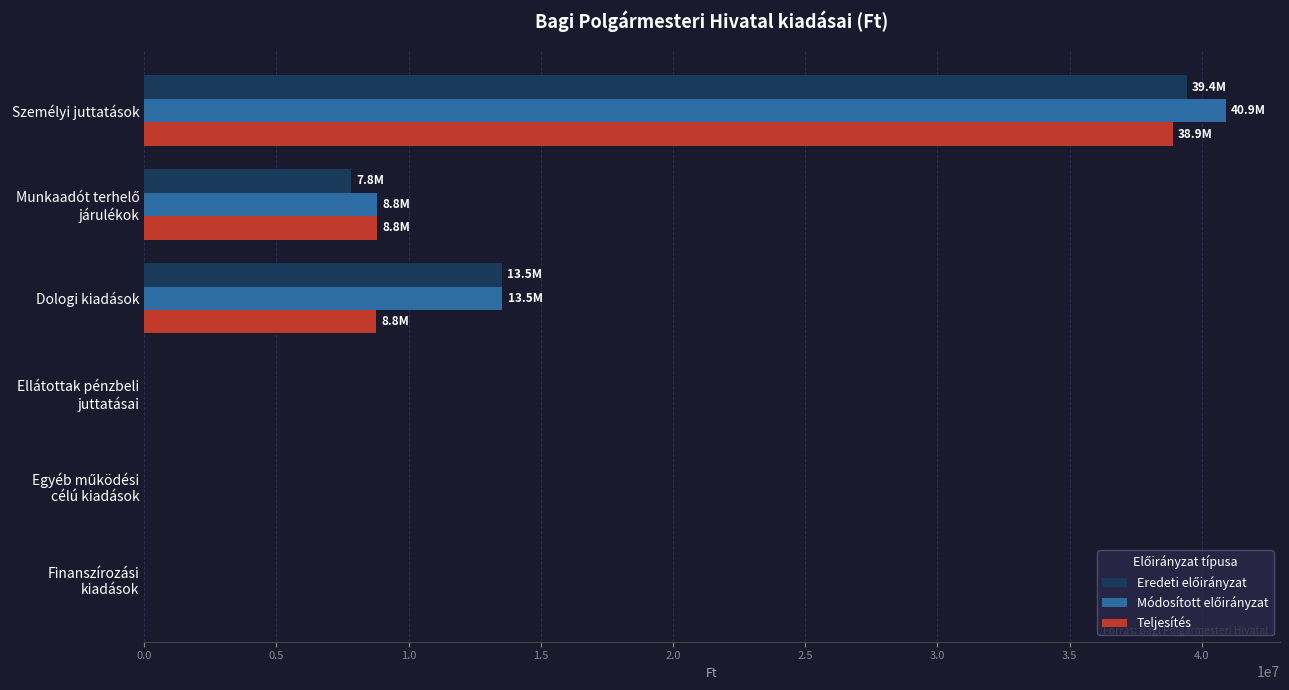

Which series changed the most between Személyi juttatások and Dologi kiadások?

Teljesítés